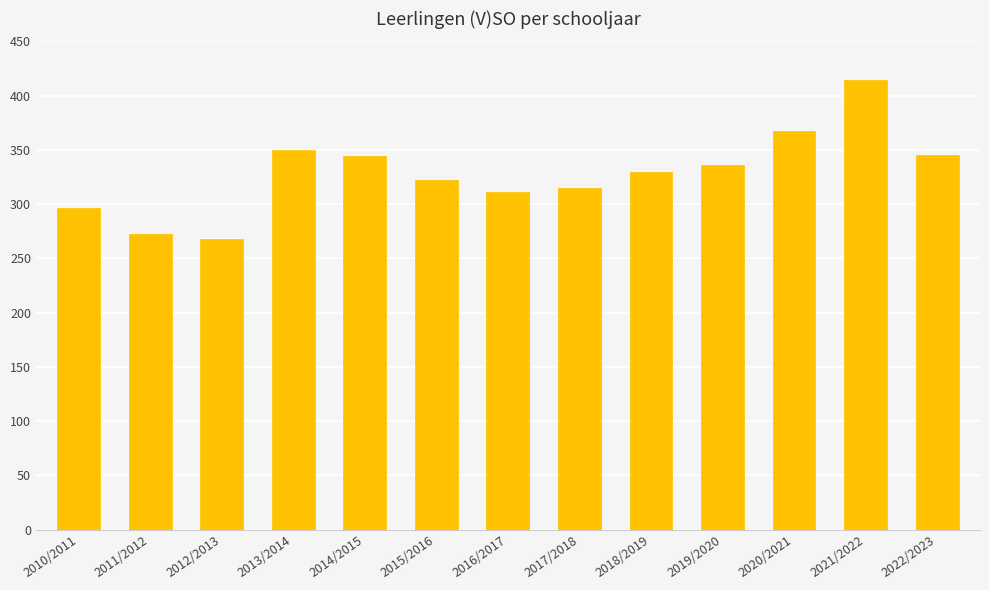

What is the approximate value at 2021/2022?

414